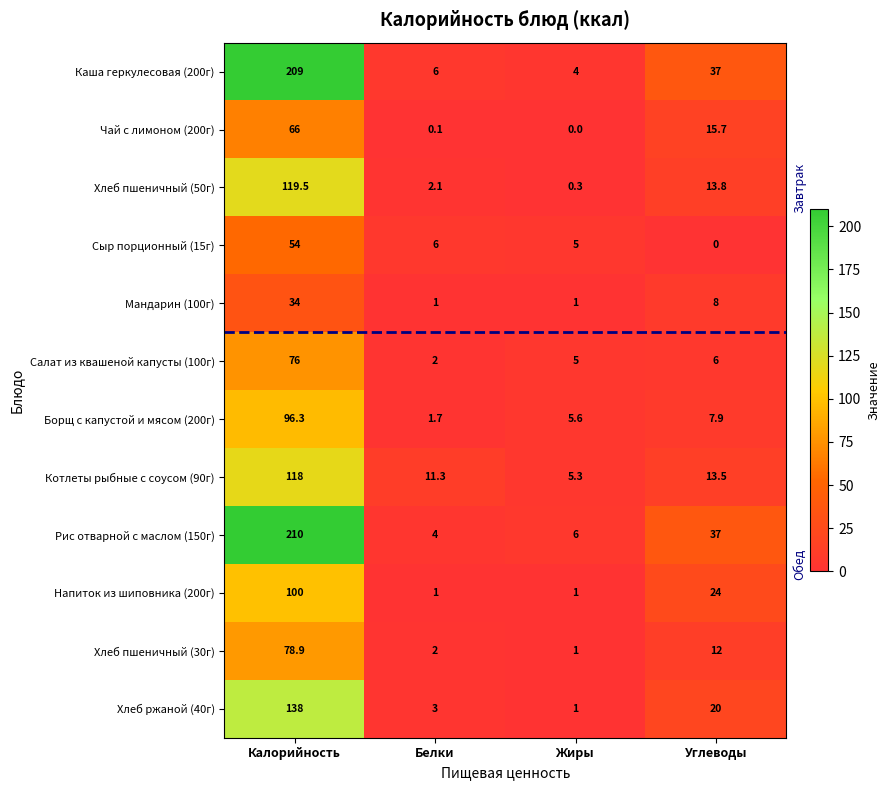

Where is Чай с лимоном (200г) nearest to the value 33?

Углеводы